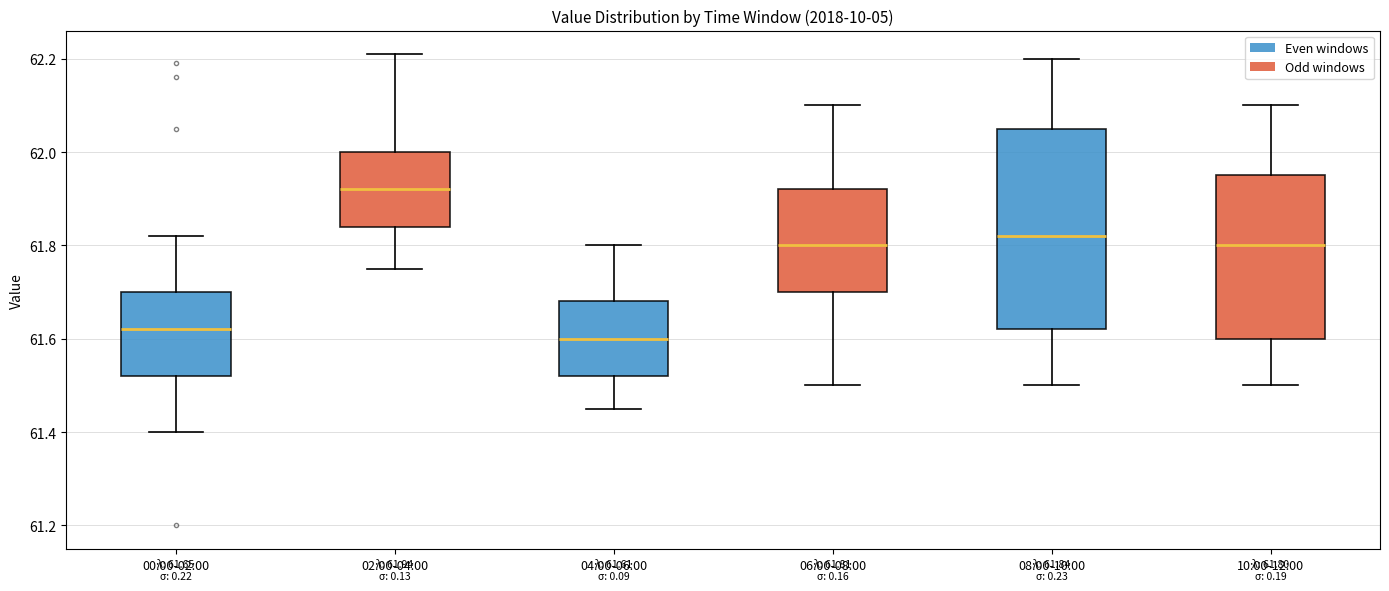

Comparing the boxes themselves (not the whiskers), which one is the tallest?

08:00-10:00